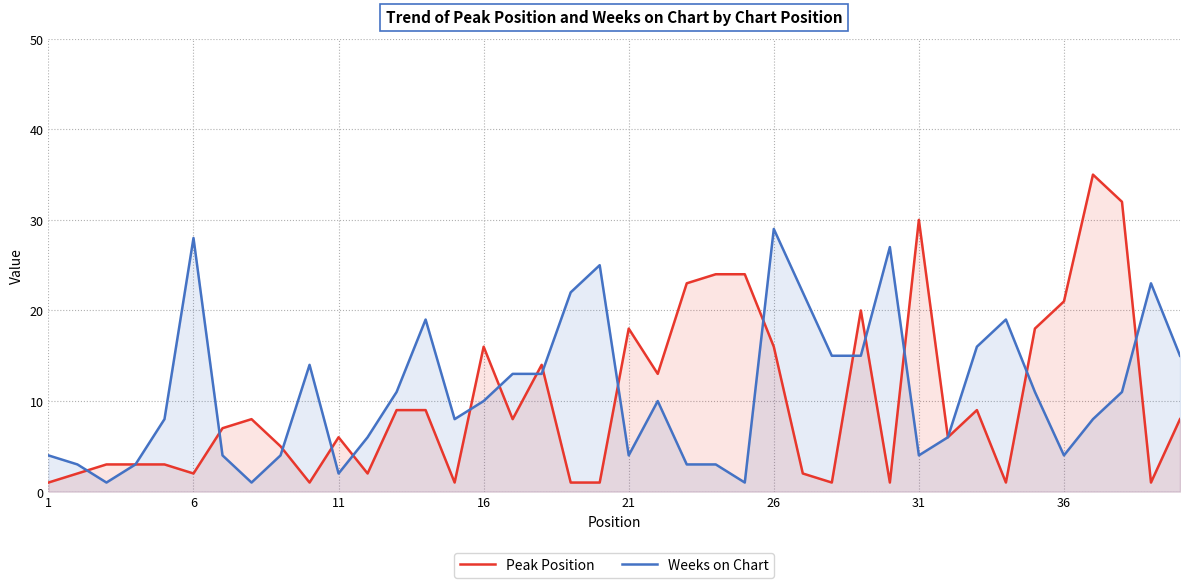

At which label does Weeks on Chart first exceed 10?

6